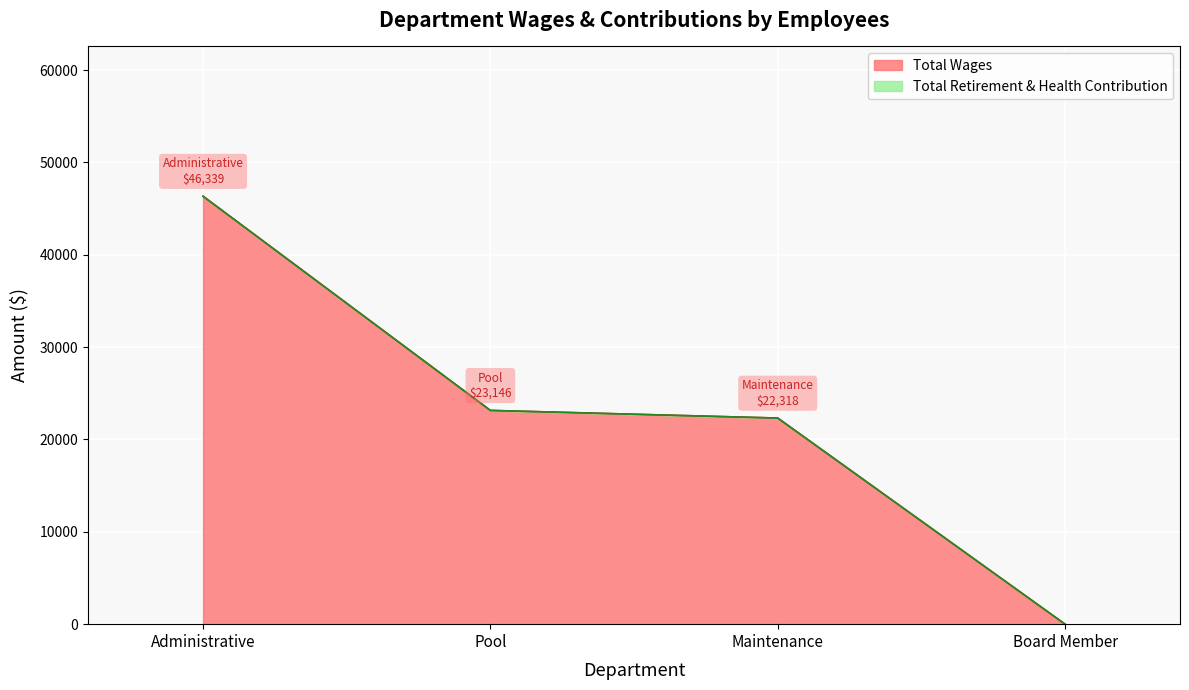

What is the label of the 4th point from the right?

Administrative